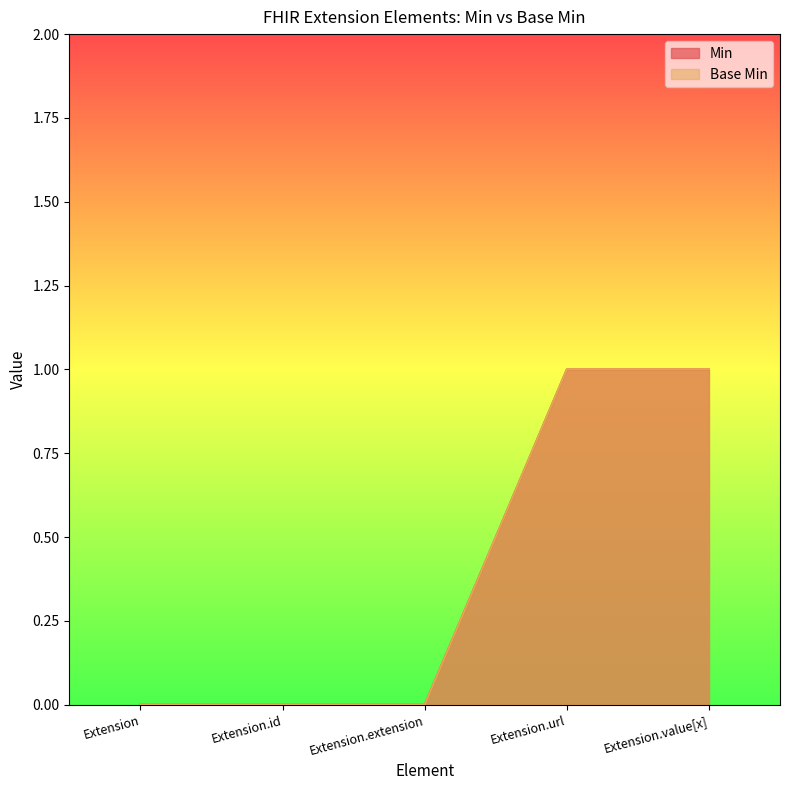

What is the difference between the Min values at Extension.id and Extension.value[x]?

1